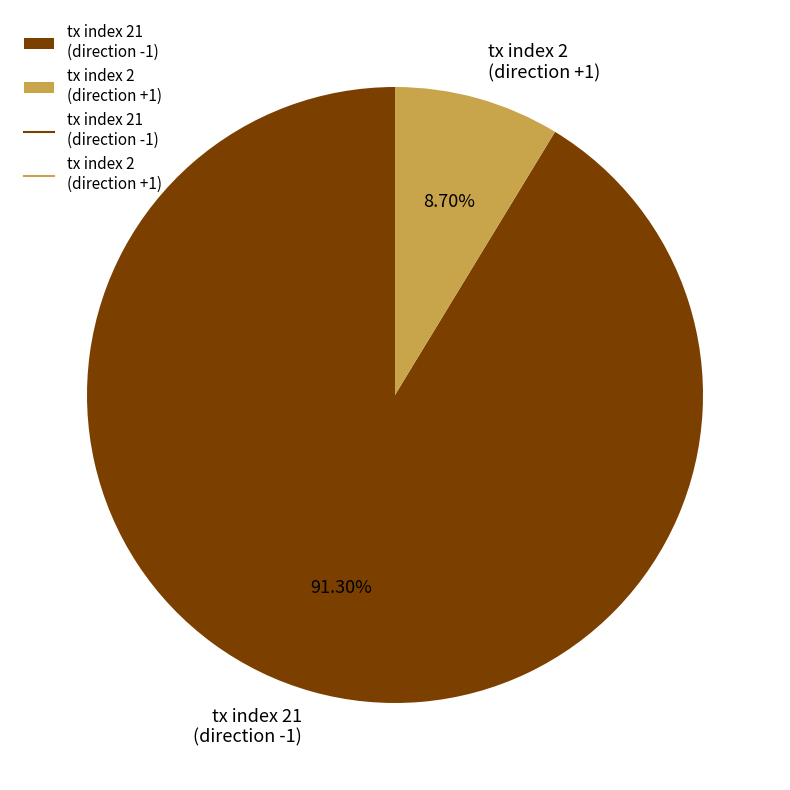

Is the sum of tx index 2 (direction +1) and tx index 21 (direction -1) greater than half?

Yes